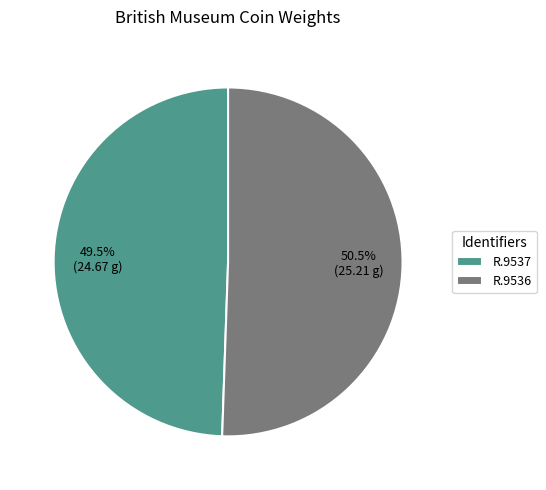

To the nearest percent, what is the difference between the largest and smallest slice percentages?

1%